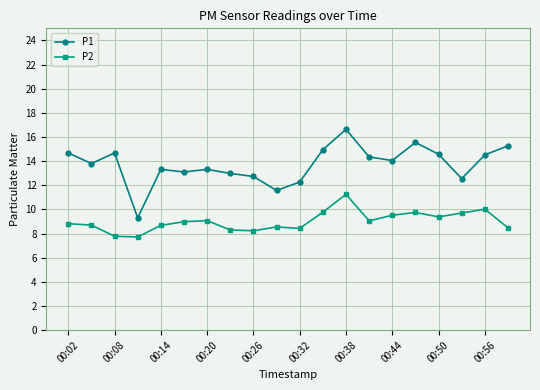

Which series has the largest total across all categories?

P1